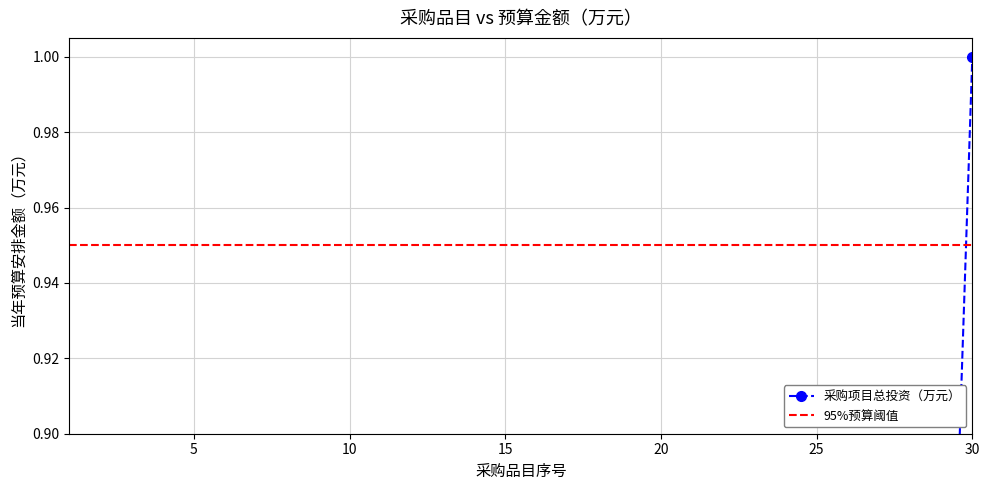

Count the number of data series in this chart.

2